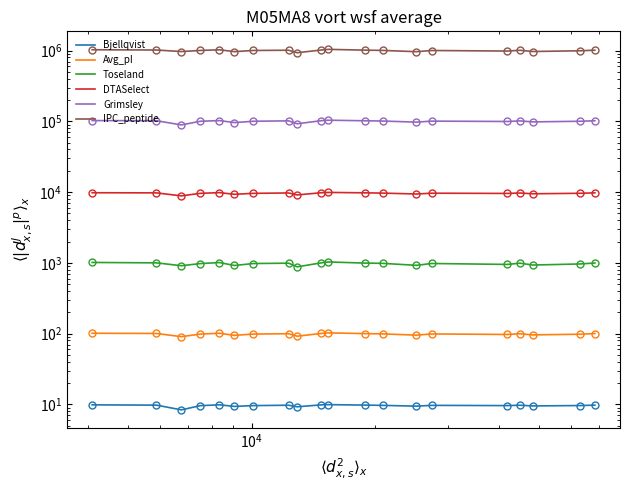

How many data points in Avg_pI are less than 99?

10